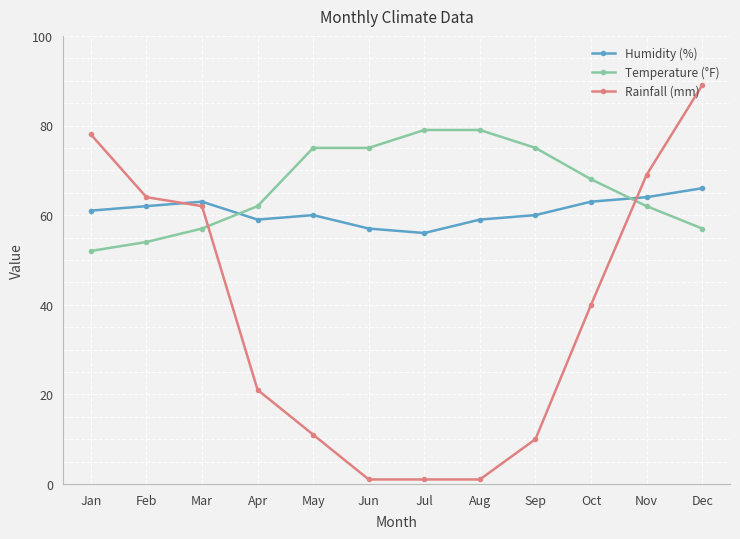

The value of Rainfall (mm) at Sep is 10. True or false?

True